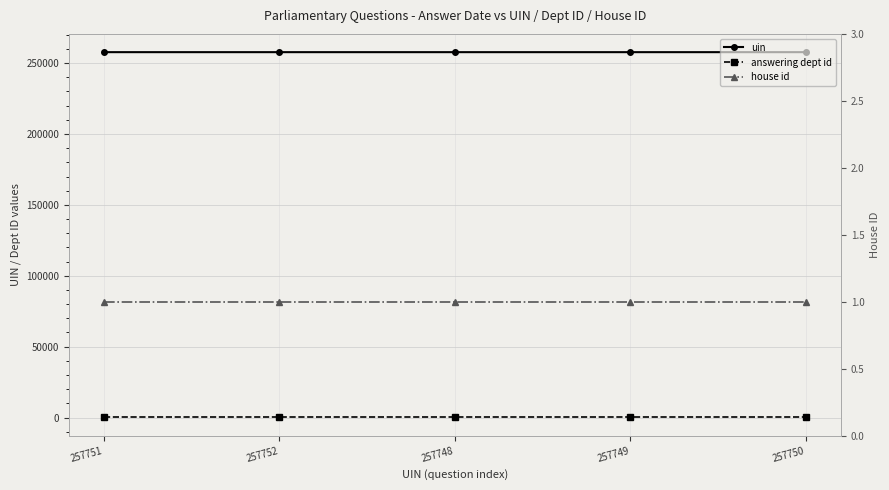

What is the value of the house id point at the 2nd from the left?

1